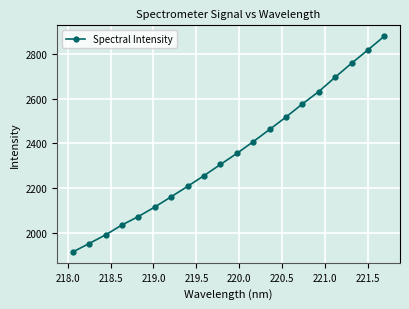

How many distinct data groups are displayed?

1